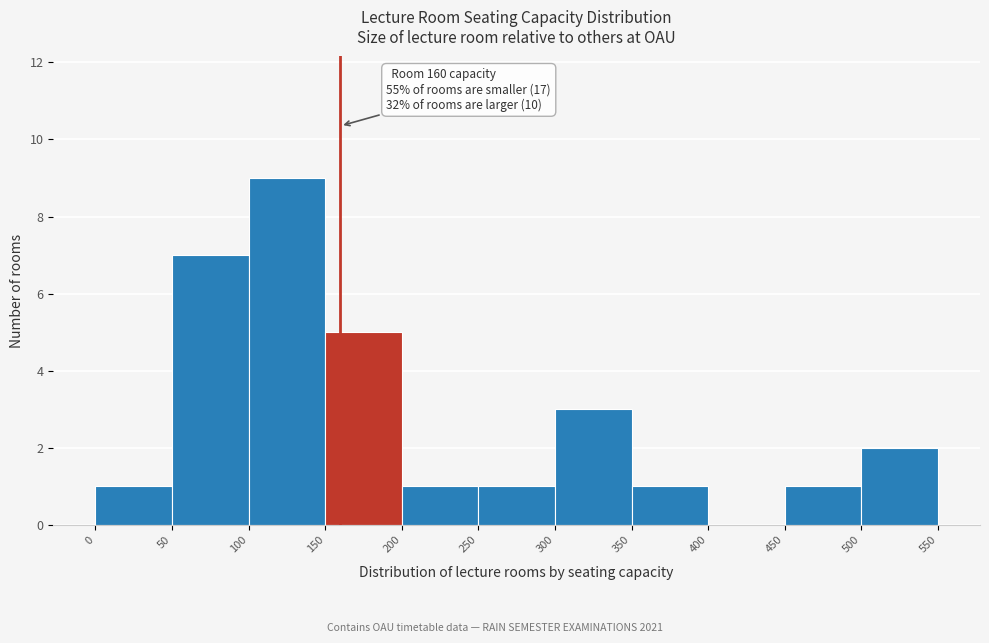

Which range on the x-axis has the tallest bar?

100 to 150